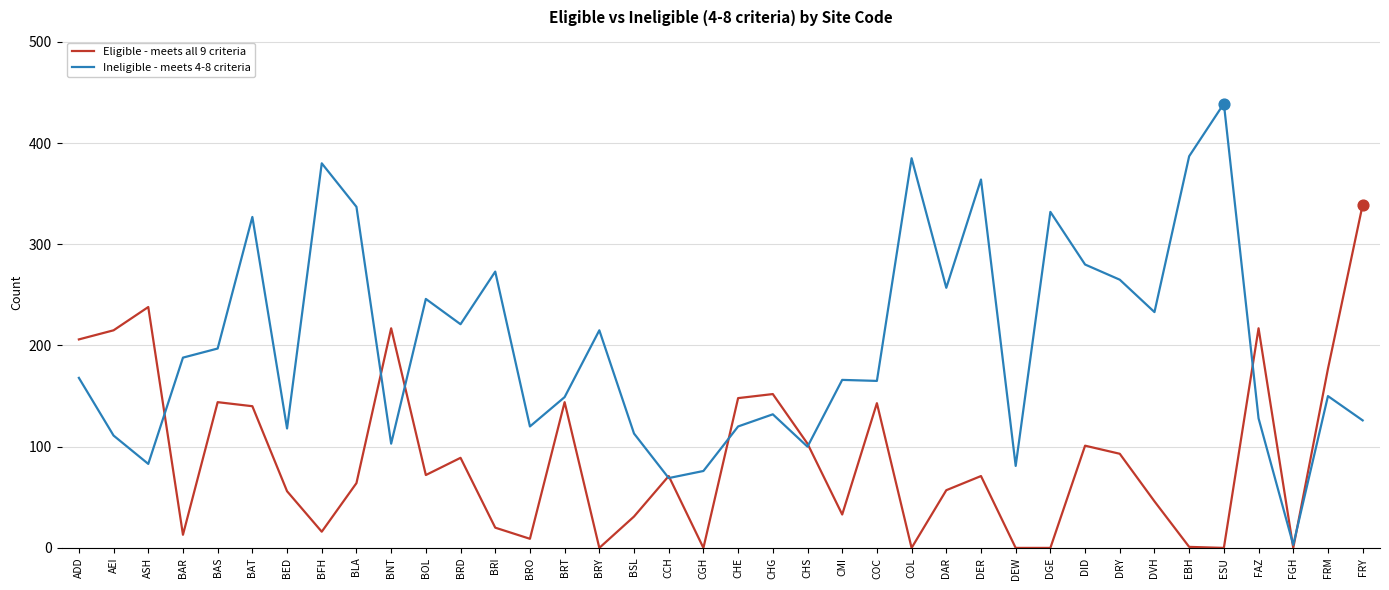

What are all the series names shown in the legend?

Eligible - meets all 9 criteria, Ineligible - meets 4-8 criteria